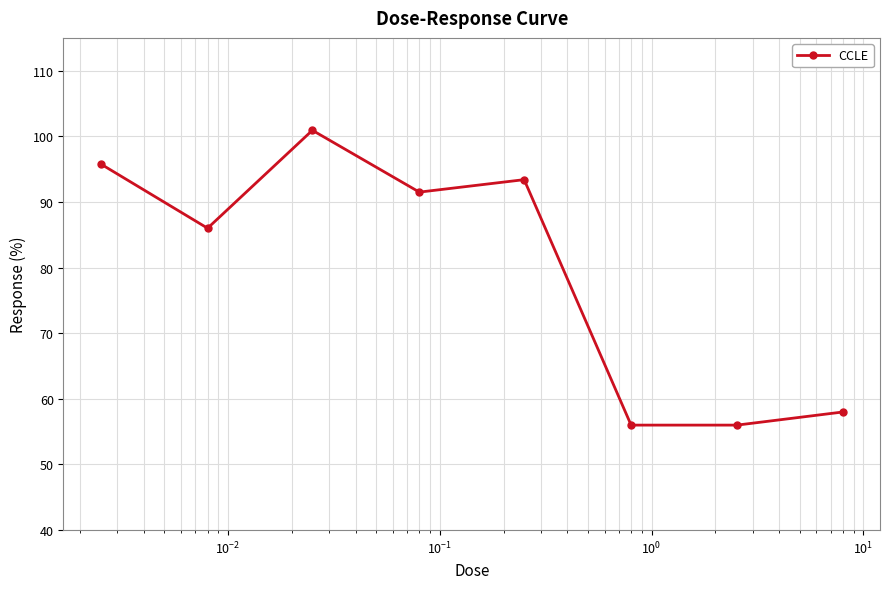

What is the difference between the second highest and second lowest values?

39.8